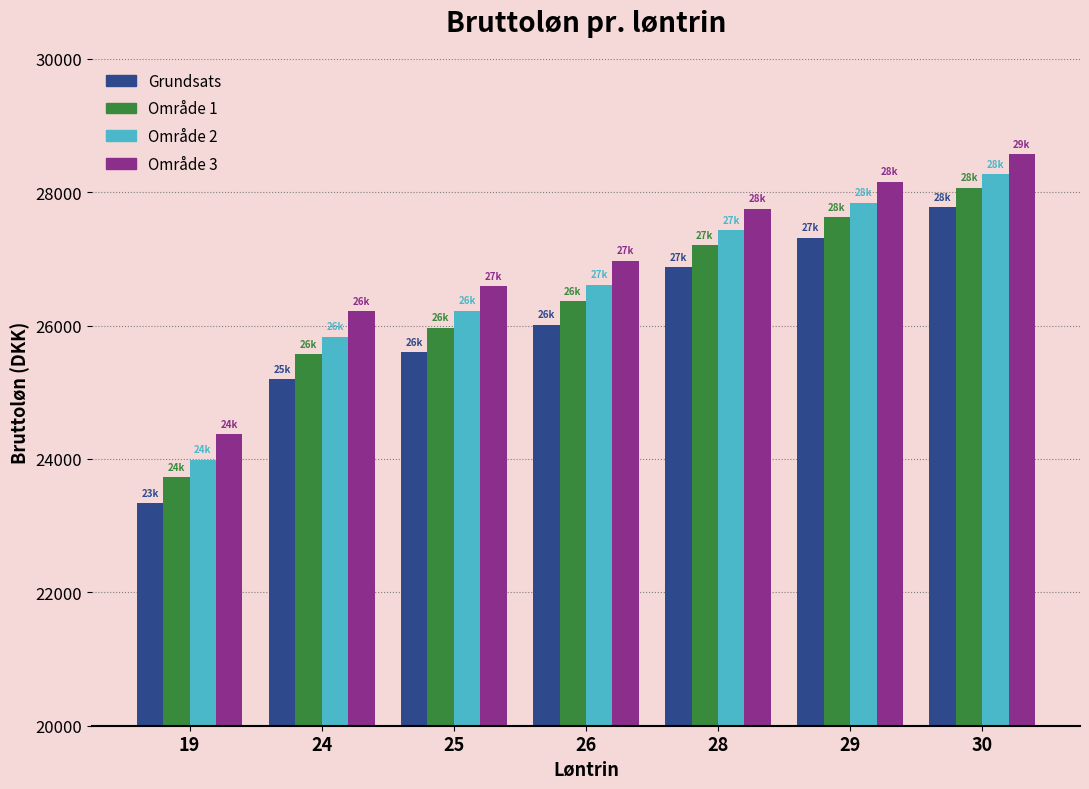

Reading left to right, list all the values displayed in this chart.

Grundsats: 23341.5	25192.6	25598.7	26014.0	26873.2	27317.3	27771.0
Område 1: 23723.7	25572.5	25966.7	26369.5	27200.4	27629.0	28066.1
Område 2: 23988.4	25835.6	26221.4	26615.4	27427.0	27844.8	28270.6
Område 3: 24370.6	26215.4	26589.6	26970.8	27754.2	28156.4	28565.7